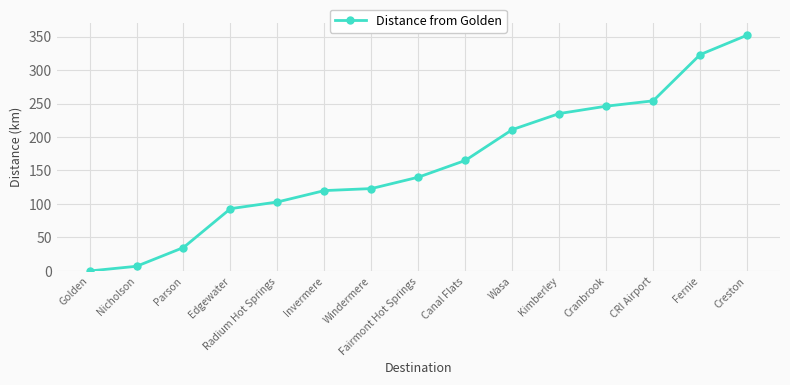

Which has a higher value, Edgewater or Canal Flats?

Canal Flats